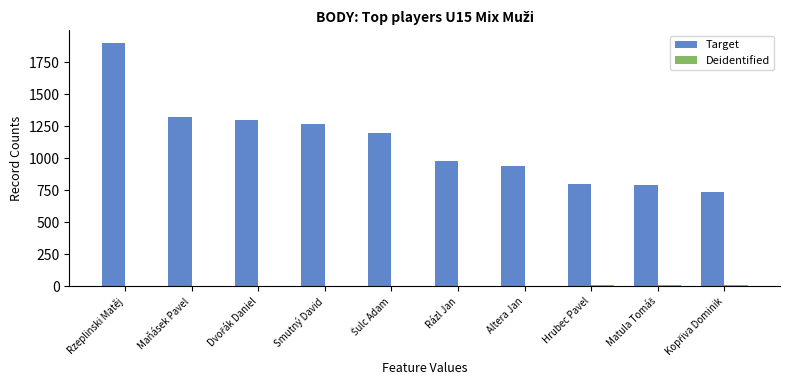

Which series has the largest total across all categories?

Target